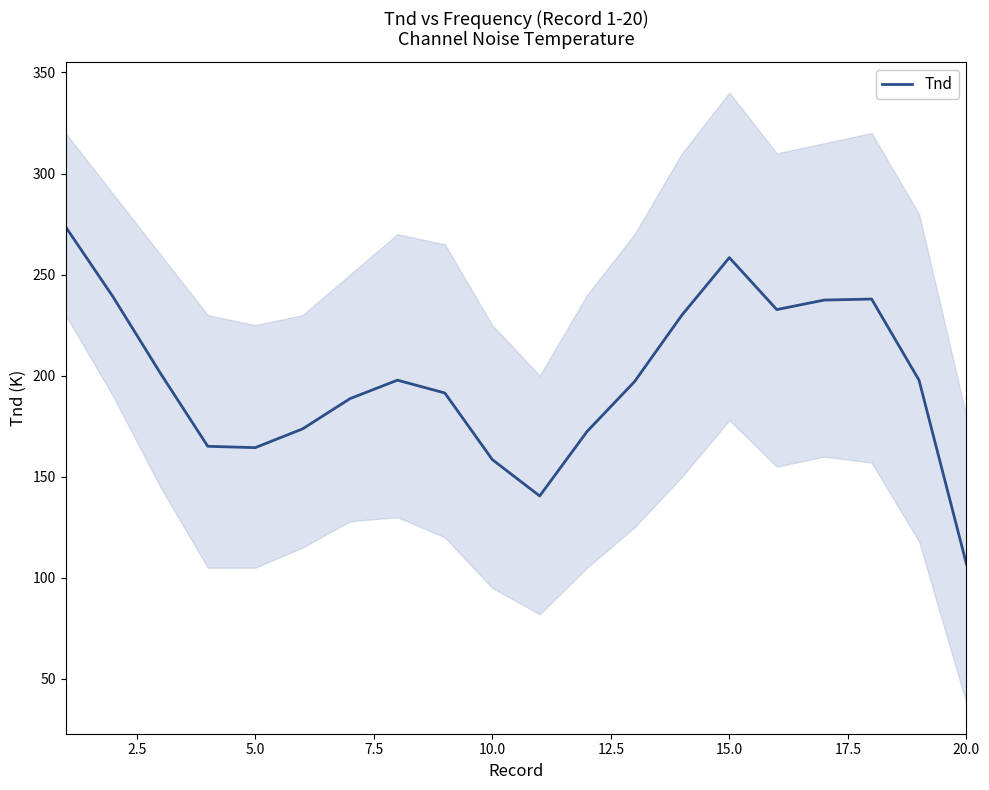

True or false: Tnd has a value of 436.9 at 15.0.

False